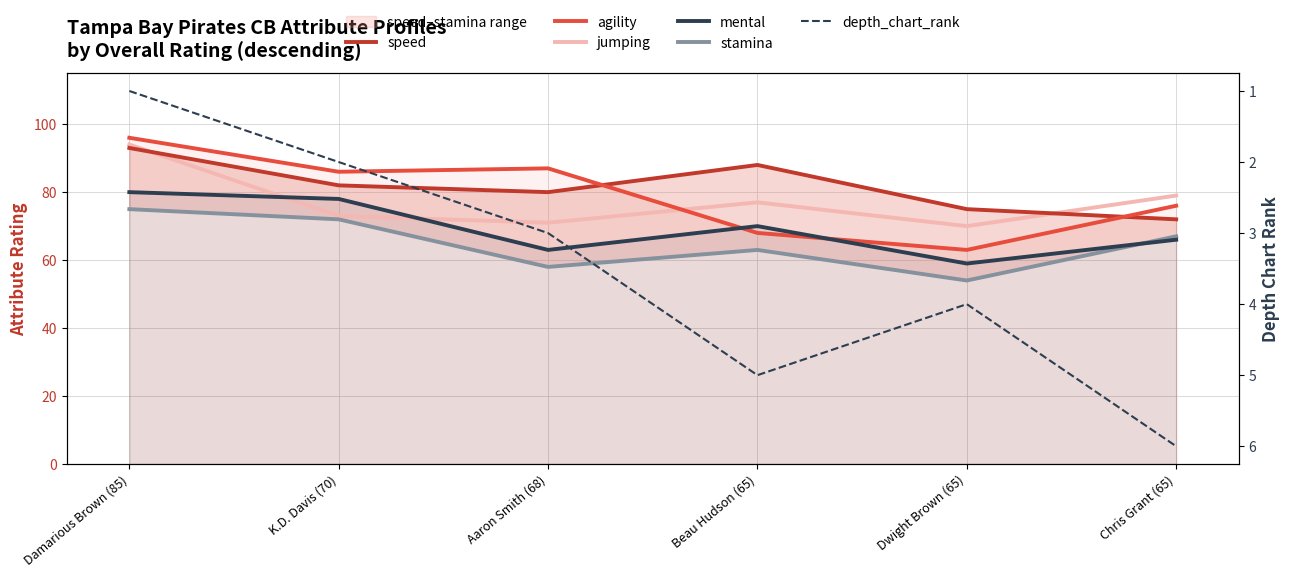

What is the label of the 5th point from the right?

K.D. Davis (70)